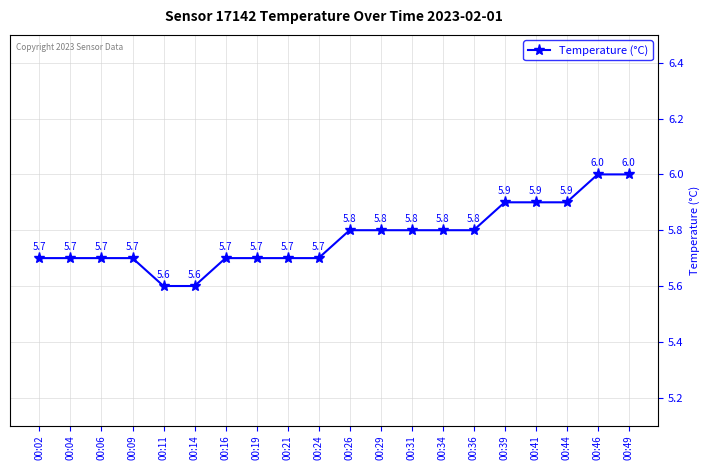

Reading left to right, extract all data points from this chart.

5.7	5.7	5.7	5.7	5.6	5.6	5.7	5.7	5.7	5.7	5.8	5.8	5.8	5.8	5.8	5.9	5.9	5.9	6.0	6.0